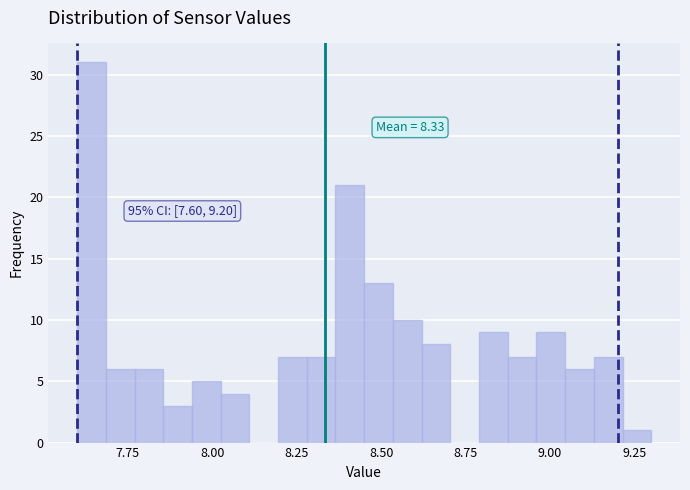

Around what value on the x-axis is the tallest bar? Give the approximate position of its centre, as read against the axis.

7.65